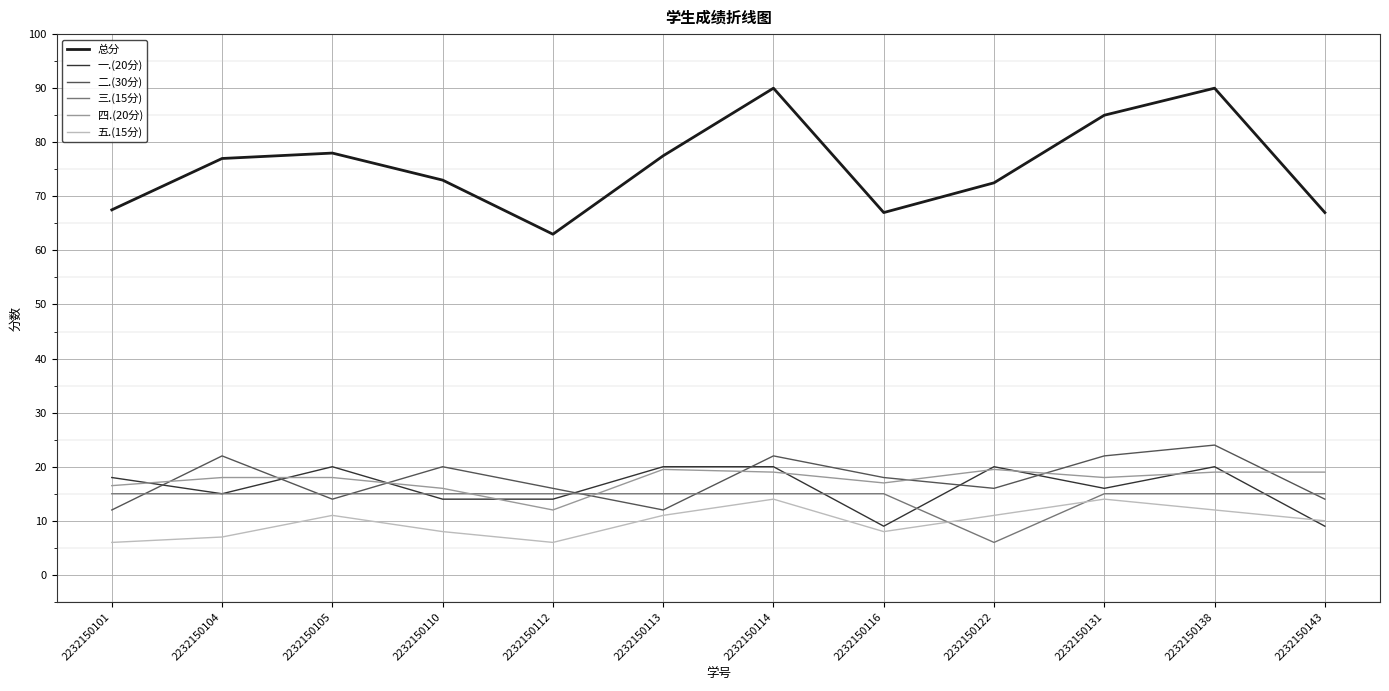

What is the difference between the highest and lowest values at 2232150143?

58.0